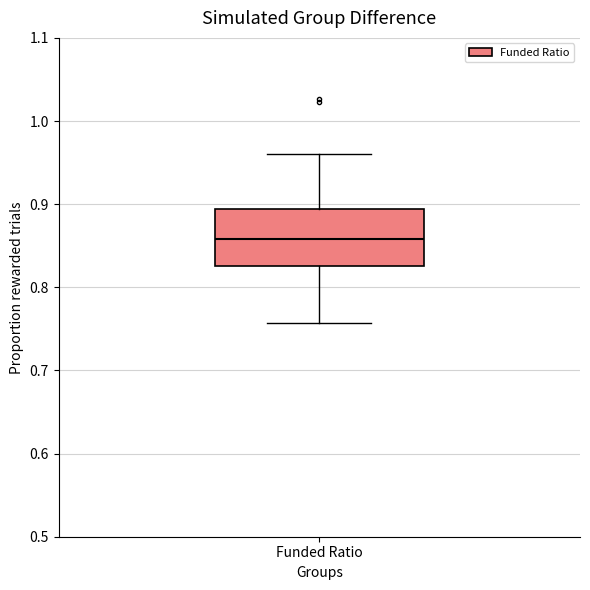

Read this box plot against the y-axis: the position of the median line, the range covered by the box, and the ends of both whiskers. The values are not printed on the chart, so give them approximately, as read against the axis.

median 0.86, box 0.83 to 0.89, whiskers 0.76 to 0.96